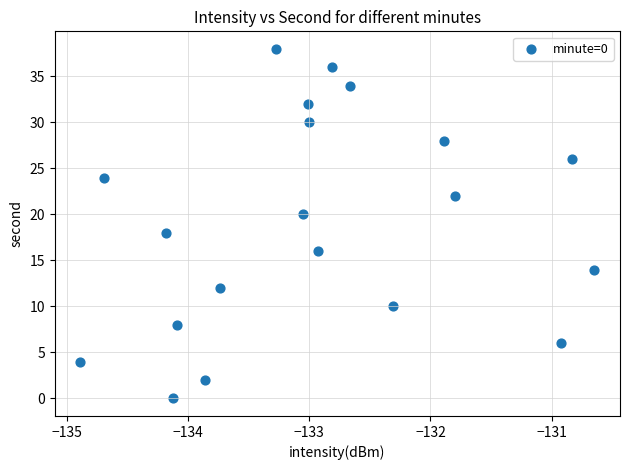

What is the range of Y values (max minus min)?

38